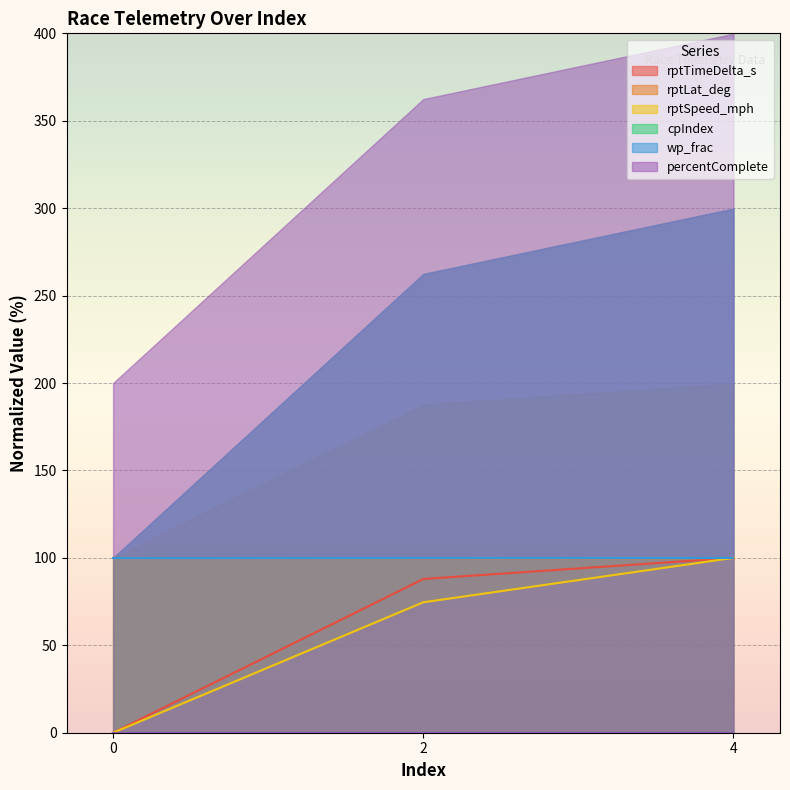

What value does the rptLat_deg series have at 0?

100.0